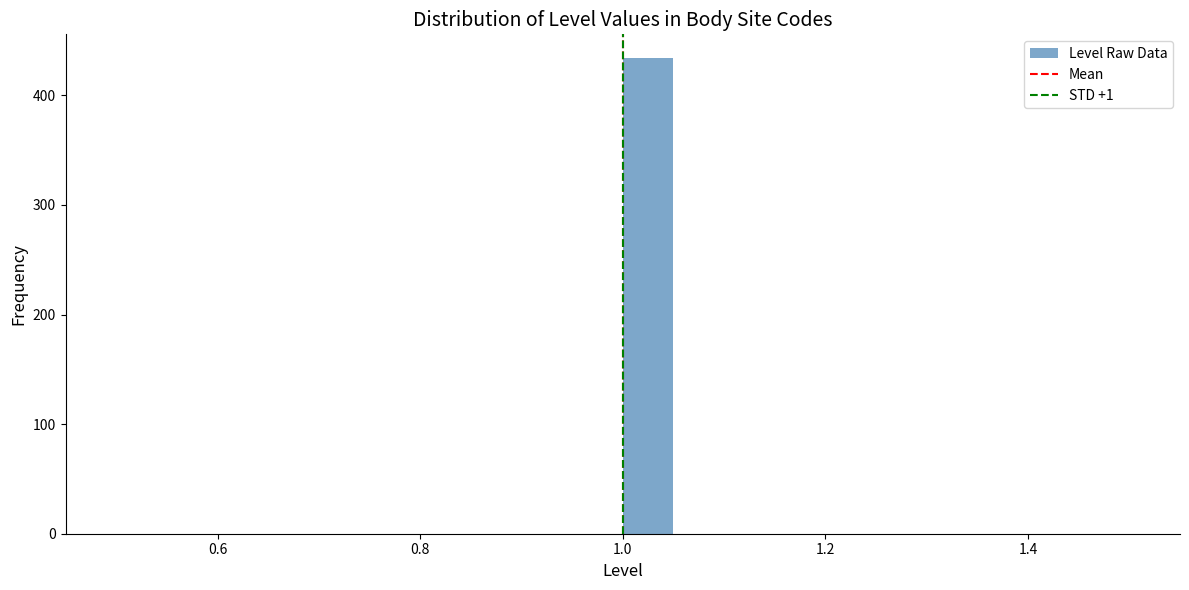

Around what value on the x-axis is the tallest bar? Give the approximate position of its centre, as read against the axis.

1.02